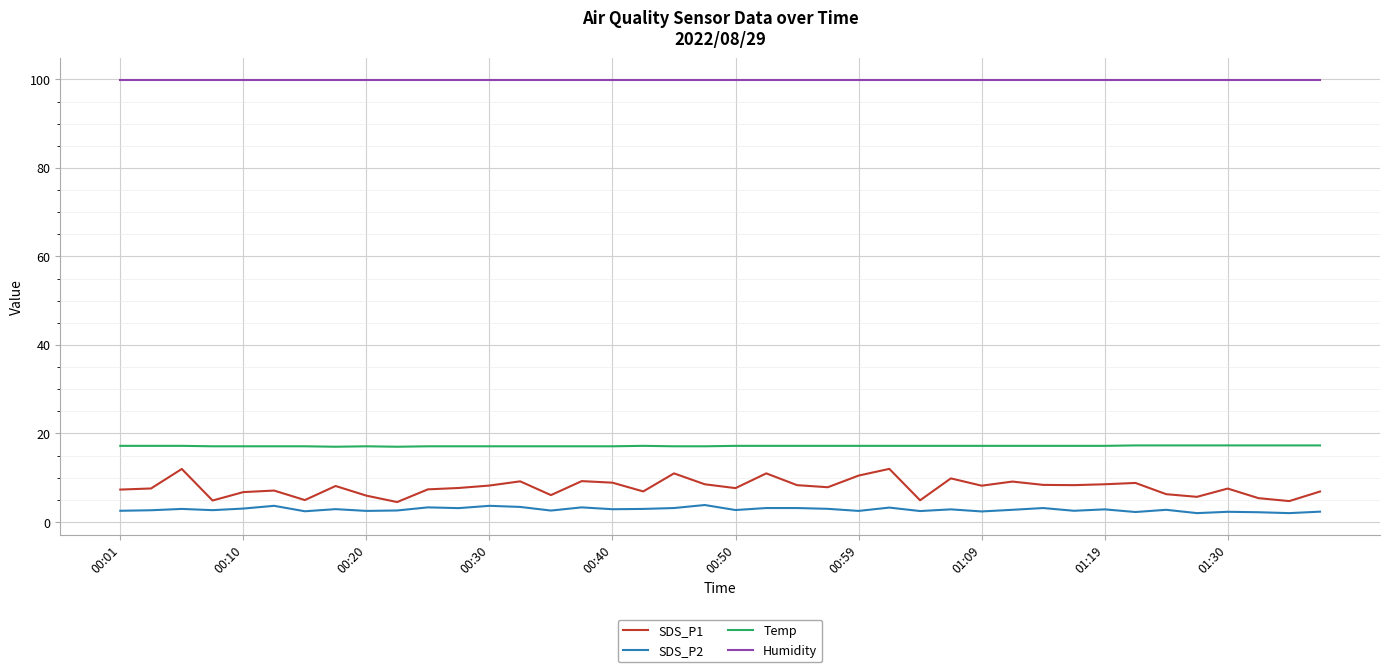

Which series has the widest spread of values?

SDS_P1